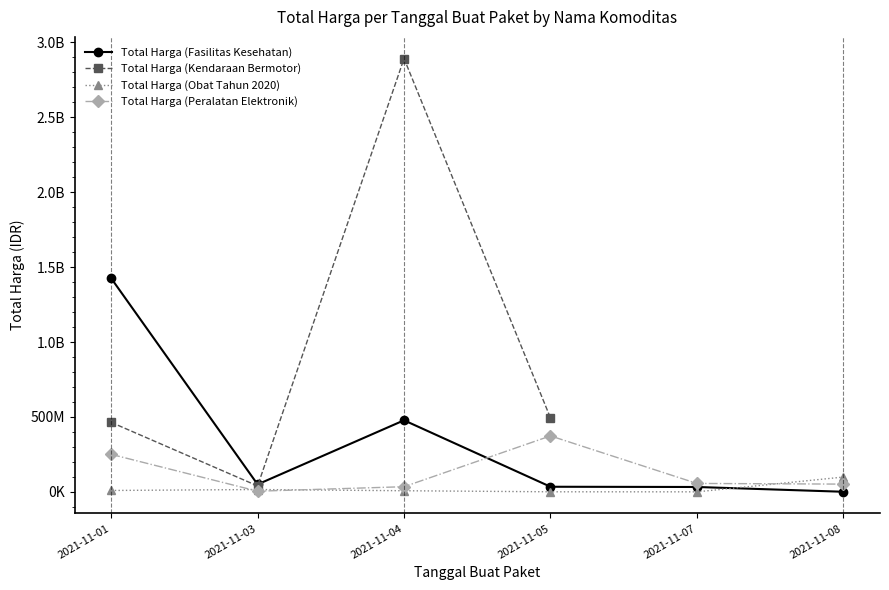

Which category has the lowest value in the Total Harga (Fasilitas Kesehatan) series?

2021-11-08